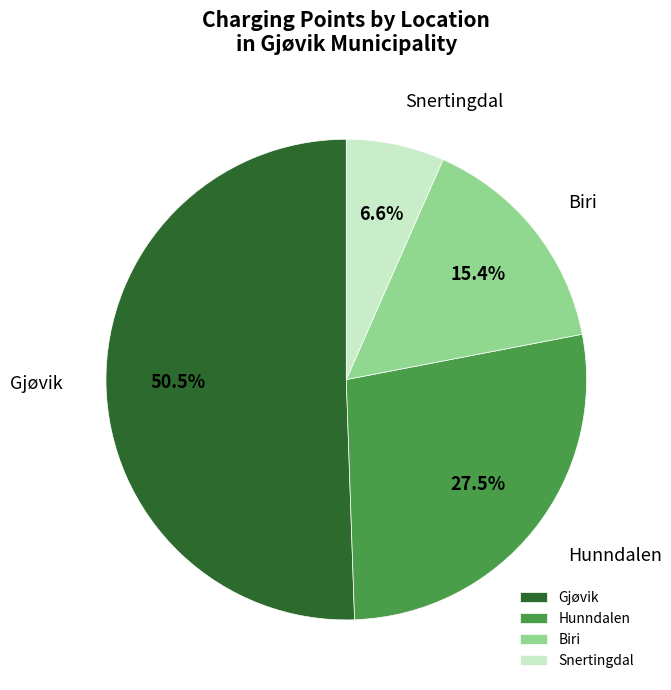

Which category has the smallest portion of the pie?

Snertingdal